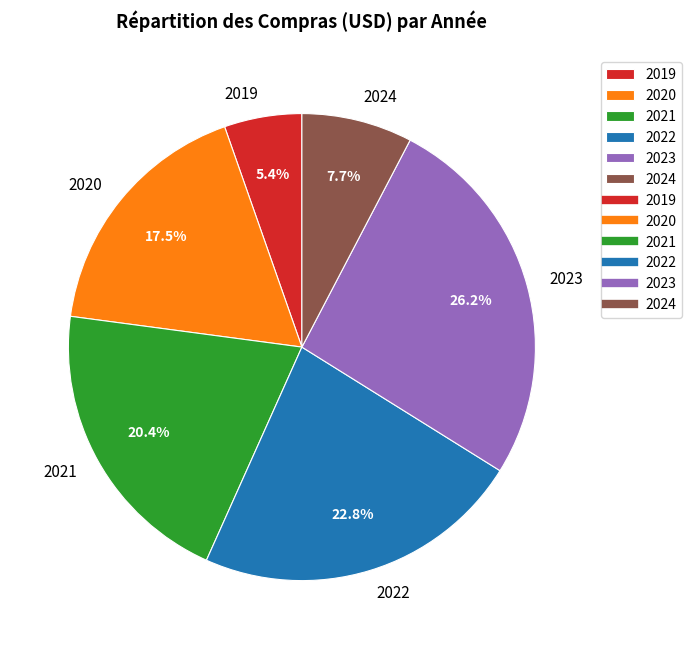

Which has a higher value, 2021 or 2020?

2021